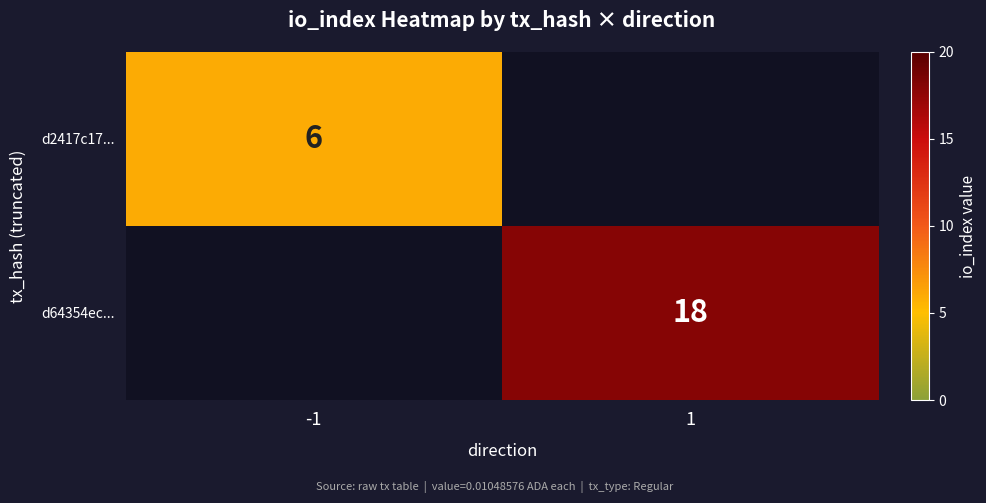

Is the value of d64354ec... at 1 greater than the value of d2417c17... at -1?

Yes